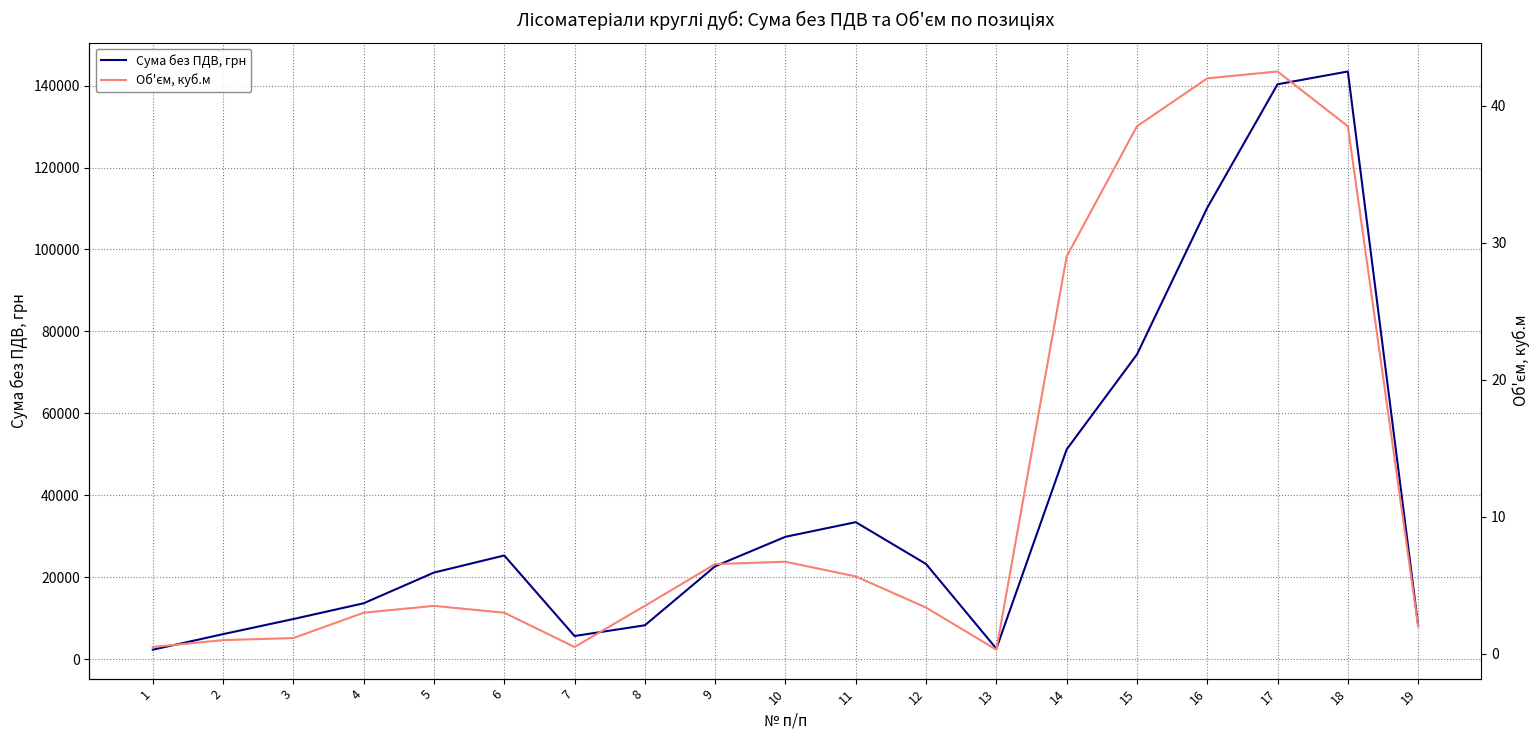

At 16, list the series in order from smallest to largest.

Об'єм, куб.м, Сума без ПДВ, грн